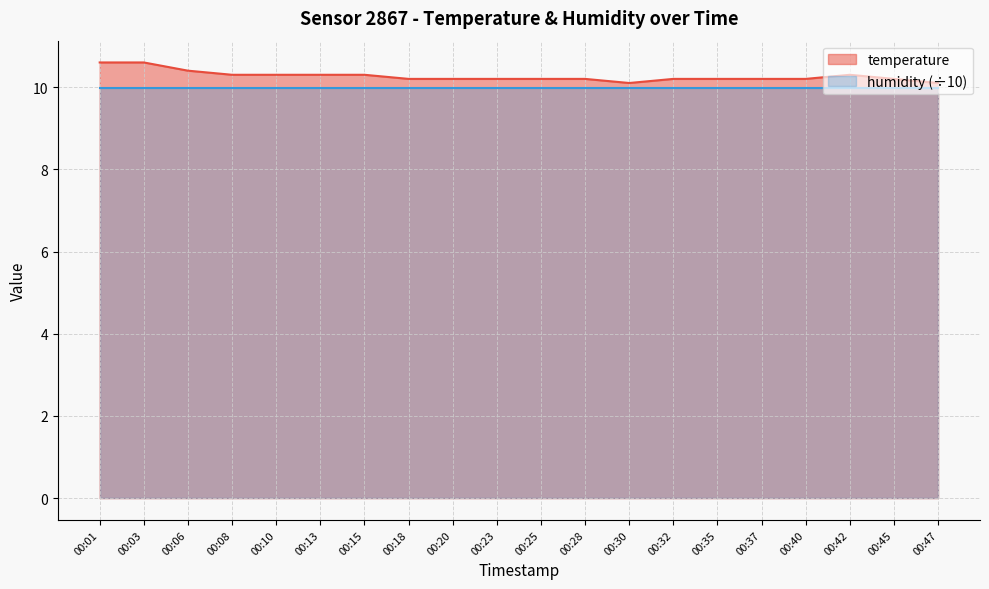

Rank the categories by value from lowest to highest.

00:30, 00:47, 00:18, 00:20, 00:23, 00:25, 00:28, 00:32, 00:35, 00:37, 00:40, 00:45, 00:08, 00:10, 00:13, 00:15, 00:42, 00:06, 00:01, 00:03